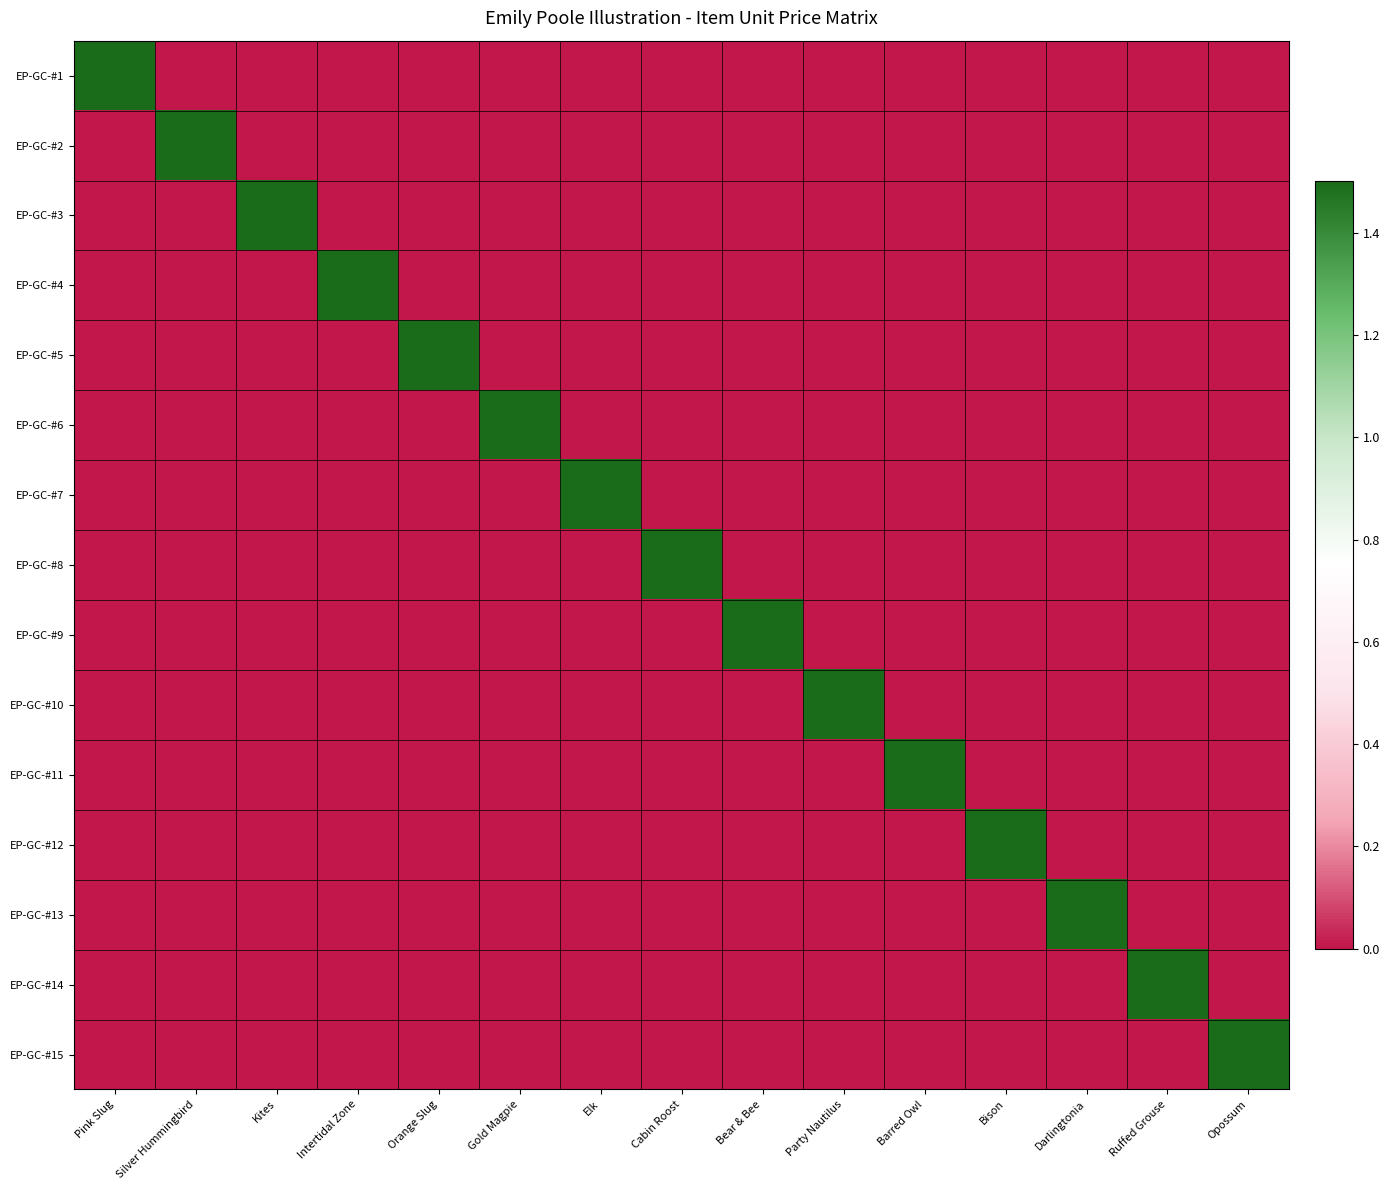

Reading left to right, transcribe all the data shown in this chart.

EP-GC-#1: Pink Slug=1.5	Silver Hummingbird=0.0	Kites=0.0	Intertidal Zone=0.0	Orange Slug=0.0	Gold Magpie=0.0	Elk=0.0	Cabin Roost=0.0	Bear & Bee=0.0	Party Nautilus=0.0	Barred Owl=0.0	Bison=0.0	Darlingtonia=0.0	Ruffed Grouse=0.0	Opossum=0.0
EP-GC-#2: Pink Slug=0.0	Silver Hummingbird=1.5	Kites=0.0	Intertidal Zone=0.0	Orange Slug=0.0	Gold Magpie=0.0	Elk=0.0	Cabin Roost=0.0	Bear & Bee=0.0	Party Nautilus=0.0	Barred Owl=0.0	Bison=0.0	Darlingtonia=0.0	Ruffed Grouse=0.0	Opossum=0.0
EP-GC-#3: Pink Slug=0.0	Silver Hummingbird=0.0	Kites=1.5	Intertidal Zone=0.0	Orange Slug=0.0	Gold Magpie=0.0	Elk=0.0	Cabin Roost=0.0	Bear & Bee=0.0	Party Nautilus=0.0	Barred Owl=0.0	Bison=0.0	Darlingtonia=0.0	Ruffed Grouse=0.0	Opossum=0.0
EP-GC-#4: Pink Slug=0.0	Silver Hummingbird=0.0	Kites=0.0	Intertidal Zone=1.5	Orange Slug=0.0	Gold Magpie=0.0	Elk=0.0	Cabin Roost=0.0	Bear & Bee=0.0	Party Nautilus=0.0	Barred Owl=0.0	Bison=0.0	Darlingtonia=0.0	Ruffed Grouse=0.0	Opossum=0.0
EP-GC-#5: Pink Slug=0.0	Silver Hummingbird=0.0	Kites=0.0	Intertidal Zone=0.0	Orange Slug=1.5	Gold Magpie=0.0	Elk=0.0	Cabin Roost=0.0	Bear & Bee=0.0	Party Nautilus=0.0	Barred Owl=0.0	Bison=0.0	Darlingtonia=0.0	Ruffed Grouse=0.0	Opossum=0.0
EP-GC-#6: Pink Slug=0.0	Silver Hummingbird=0.0	Kites=0.0	Intertidal Zone=0.0	Orange Slug=0.0	Gold Magpie=1.5	Elk=0.0	Cabin Roost=0.0	Bear & Bee=0.0	Party Nautilus=0.0	Barred Owl=0.0	Bison=0.0	Darlingtonia=0.0	Ruffed Grouse=0.0	Opossum=0.0
EP-GC-#7: Pink Slug=0.0	Silver Hummingbird=0.0	Kites=0.0	Intertidal Zone=0.0	Orange Slug=0.0	Gold Magpie=0.0	Elk=1.5	Cabin Roost=0.0	Bear & Bee=0.0	Party Nautilus=0.0	Barred Owl=0.0	Bison=0.0	Darlingtonia=0.0	Ruffed Grouse=0.0	Opossum=0.0
EP-GC-#8: Pink Slug=0.0	Silver Hummingbird=0.0	Kites=0.0	Intertidal Zone=0.0	Orange Slug=0.0	Gold Magpie=0.0	Elk=0.0	Cabin Roost=1.5	Bear & Bee=0.0	Party Nautilus=0.0	Barred Owl=0.0	Bison=0.0	Darlingtonia=0.0	Ruffed Grouse=0.0	Opossum=0.0
EP-GC-#9: Pink Slug=0.0	Silver Hummingbird=0.0	Kites=0.0	Intertidal Zone=0.0	Orange Slug=0.0	Gold Magpie=0.0	Elk=0.0	Cabin Roost=0.0	Bear & Bee=1.5	Party Nautilus=0.0	Barred Owl=0.0	Bison=0.0	Darlingtonia=0.0	Ruffed Grouse=0.0	Opossum=0.0
EP-GC-#10: Pink Slug=0.0	Silver Hummingbird=0.0	Kites=0.0	Intertidal Zone=0.0	Orange Slug=0.0	Gold Magpie=0.0	Elk=0.0	Cabin Roost=0.0	Bear & Bee=0.0	Party Nautilus=1.5	Barred Owl=0.0	Bison=0.0	Darlingtonia=0.0	Ruffed Grouse=0.0	Opossum=0.0
EP-GC-#11: Pink Slug=0.0	Silver Hummingbird=0.0	Kites=0.0	Intertidal Zone=0.0	Orange Slug=0.0	Gold Magpie=0.0	Elk=0.0	Cabin Roost=0.0	Bear & Bee=0.0	Party Nautilus=0.0	Barred Owl=1.5	Bison=0.0	Darlingtonia=0.0	Ruffed Grouse=0.0	Opossum=0.0
EP-GC-#12: Pink Slug=0.0	Silver Hummingbird=0.0	Kites=0.0	Intertidal Zone=0.0	Orange Slug=0.0	Gold Magpie=0.0	Elk=0.0	Cabin Roost=0.0	Bear & Bee=0.0	Party Nautilus=0.0	Barred Owl=0.0	Bison=1.5	Darlingtonia=0.0	Ruffed Grouse=0.0	Opossum=0.0
EP-GC-#13: Pink Slug=0.0	Silver Hummingbird=0.0	Kites=0.0	Intertidal Zone=0.0	Orange Slug=0.0	Gold Magpie=0.0	Elk=0.0	Cabin Roost=0.0	Bear & Bee=0.0	Party Nautilus=0.0	Barred Owl=0.0	Bison=0.0	Darlingtonia=1.5	Ruffed Grouse=0.0	Opossum=0.0
EP-GC-#14: Pink Slug=0.0	Silver Hummingbird=0.0	Kites=0.0	Intertidal Zone=0.0	Orange Slug=0.0	Gold Magpie=0.0	Elk=0.0	Cabin Roost=0.0	Bear & Bee=0.0	Party Nautilus=0.0	Barred Owl=0.0	Bison=0.0	Darlingtonia=0.0	Ruffed Grouse=1.5	Opossum=0.0
EP-GC-#15: Pink Slug=0.0	Silver Hummingbird=0.0	Kites=0.0	Intertidal Zone=0.0	Orange Slug=0.0	Gold Magpie=0.0	Elk=0.0	Cabin Roost=0.0	Bear & Bee=0.0	Party Nautilus=0.0	Barred Owl=0.0	Bison=0.0	Darlingtonia=0.0	Ruffed Grouse=0.0	Opossum=1.5